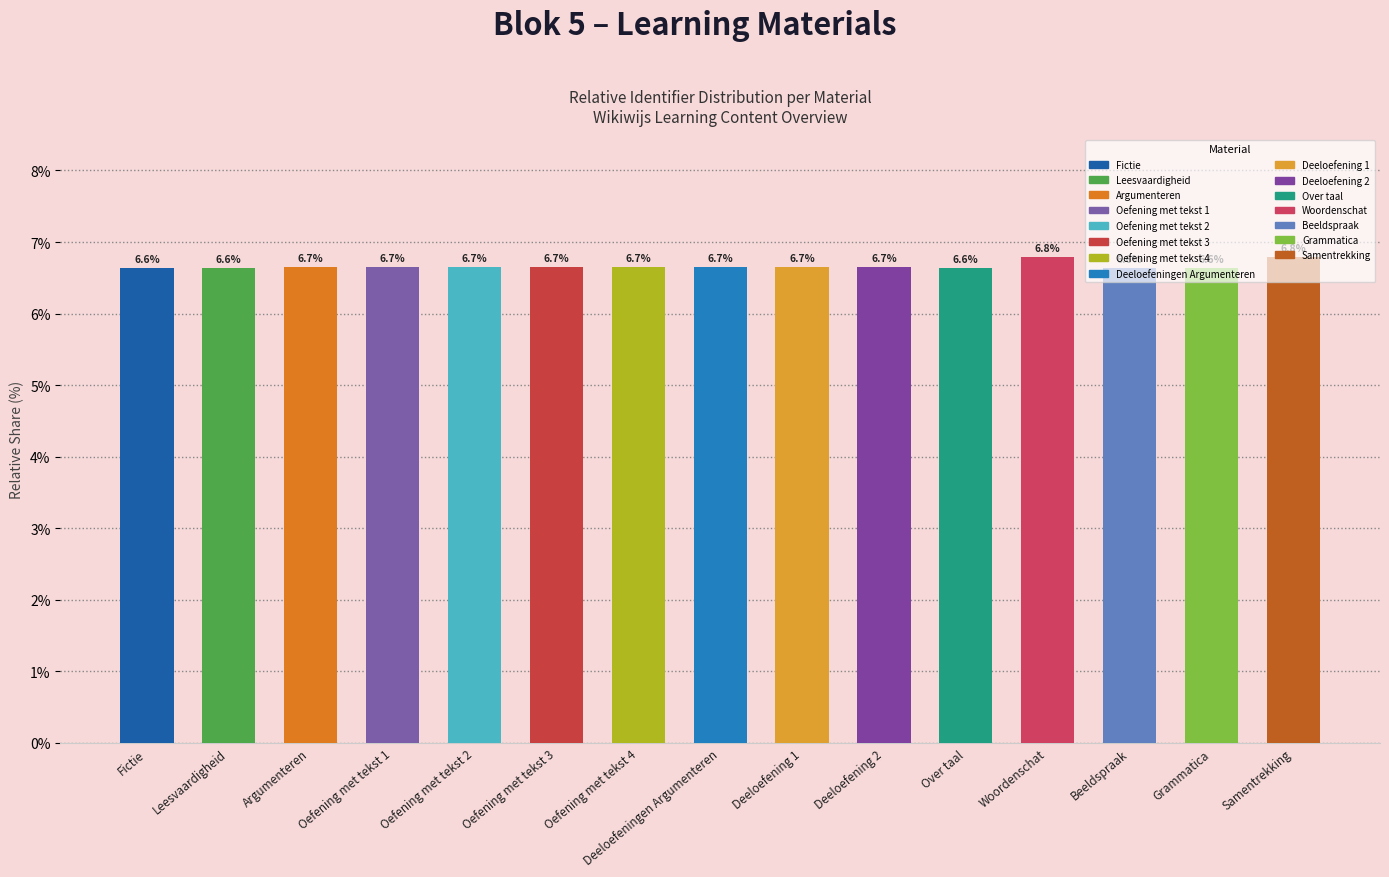

What is the label of the 10th bar from the left?

Deeloefening 2